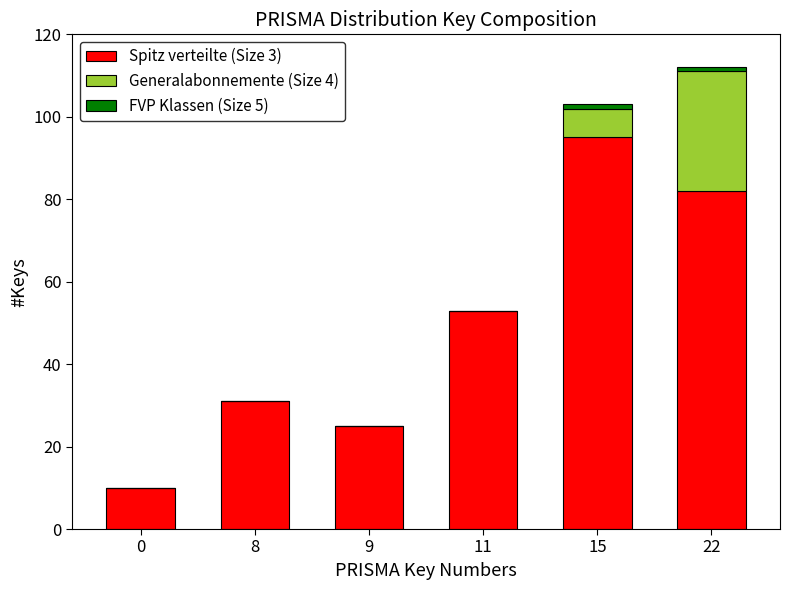

What is the maximum value for Spitz verteilte (Size 3)?

95